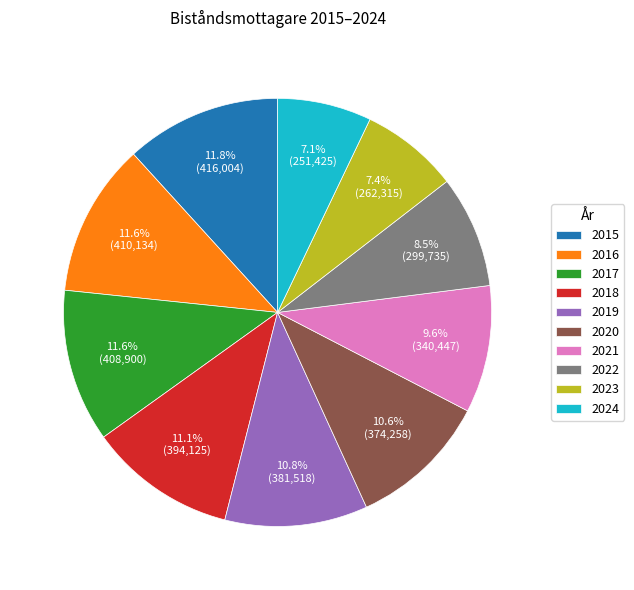

What percentage is the 2019 slice, to the nearest percent?

11%